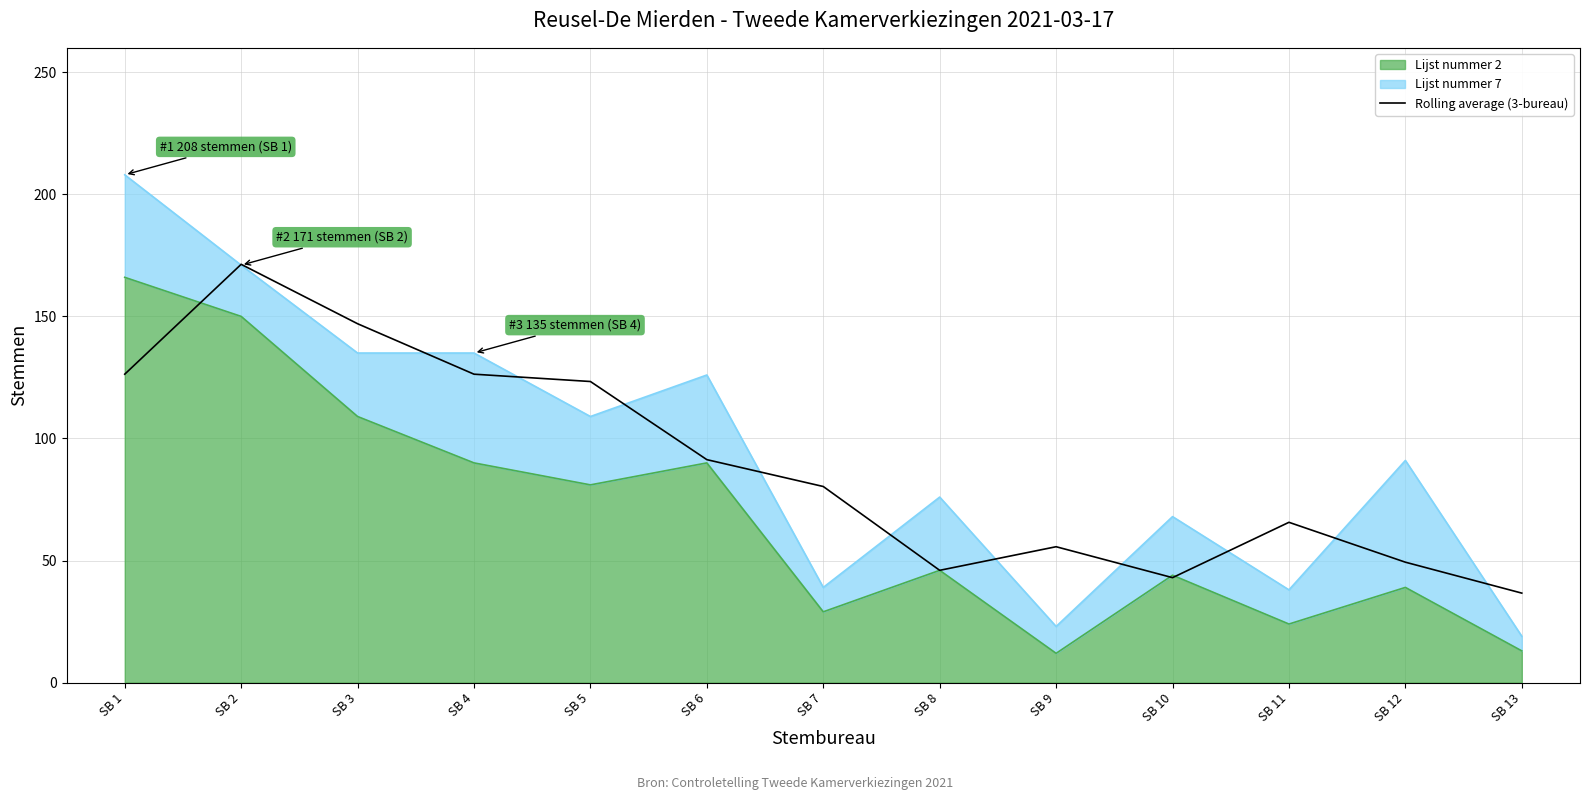

Reading left to right, list all the values displayed in this chart.

126.3	171.3	147.0	126.3	123.3	91.3	80.3	46.0	55.7	43.0	65.7	49.3	36.7